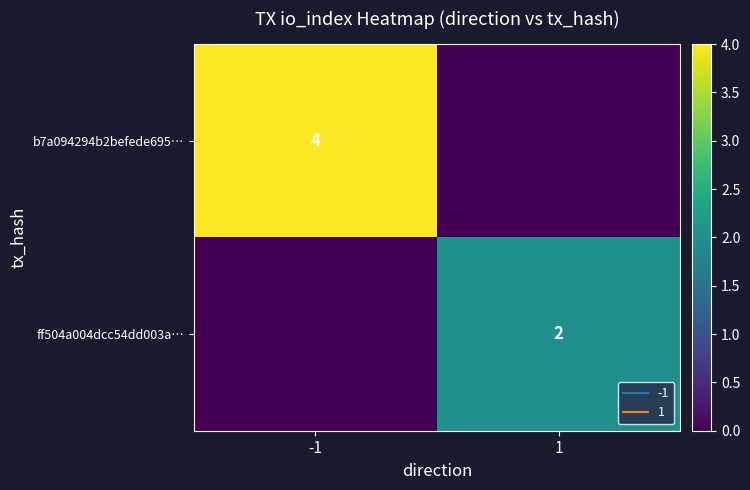

True or false: b7a094294b2befede695… has a value of 0 at 1.

True